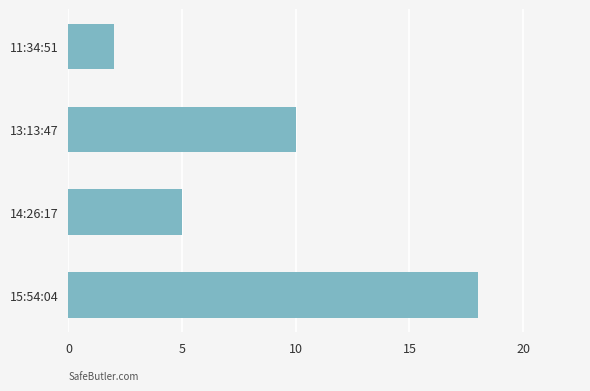

Rank the categories by value from highest to lowest.

15:54:04, 13:13:47, 14:26:17, 11:34:51